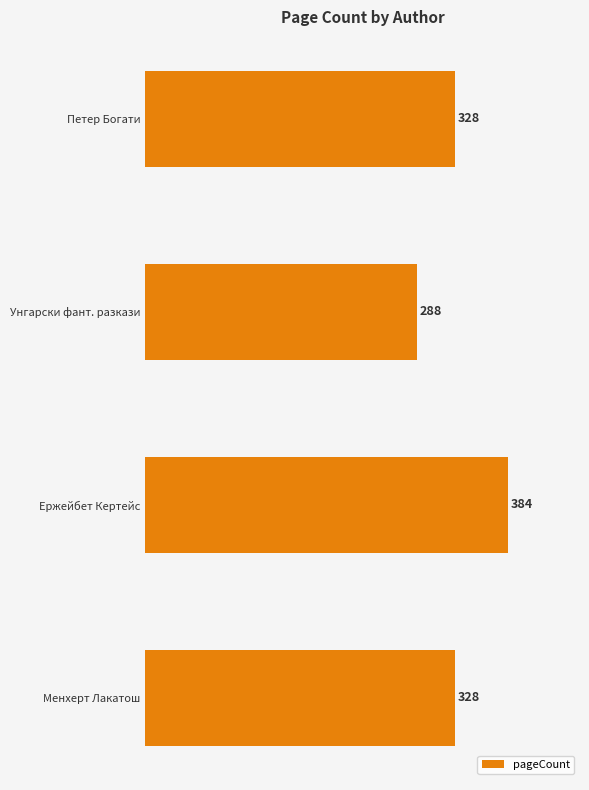

Are the bars horizontal?

Yes